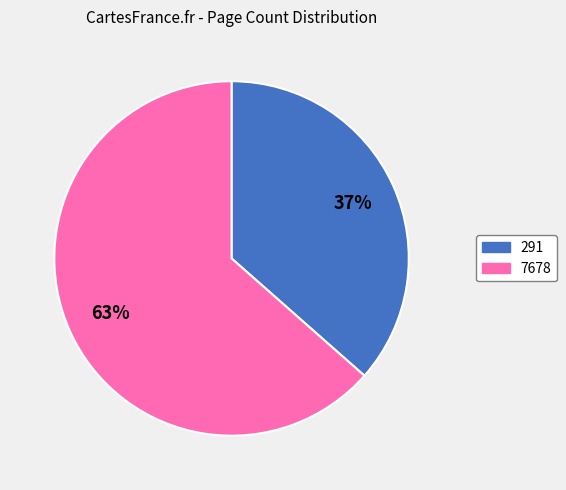

Which slice is the smallest?

291